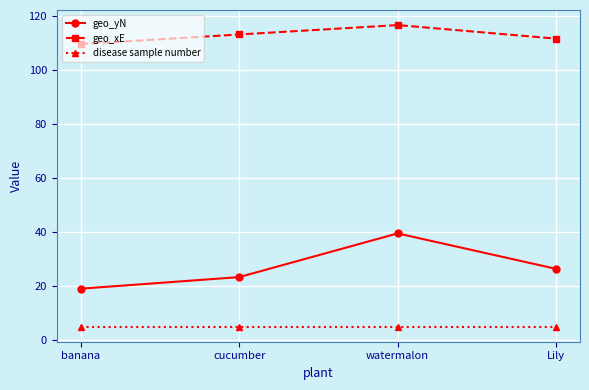

What are all the series names shown in the legend?

geo_yN, geo_xE, disease sample number